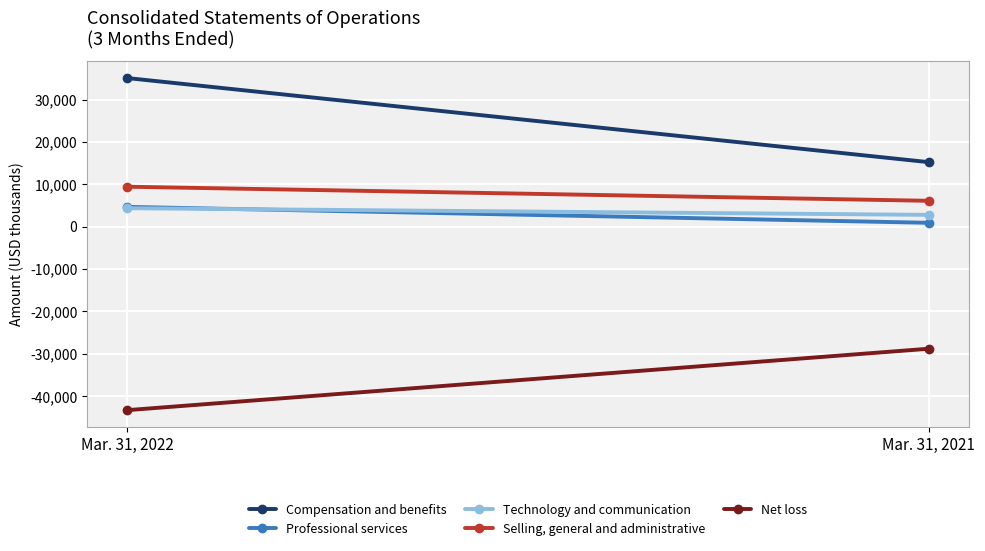

What is the approximate value of Net loss at Mar. 31, 2021?

-28820